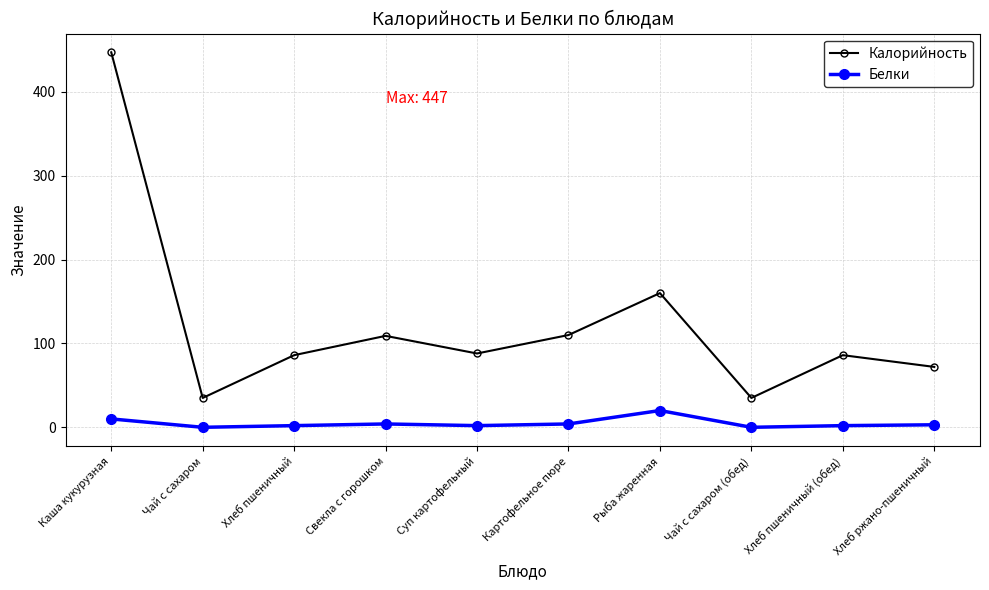

What is the average value of the Белки series?

5